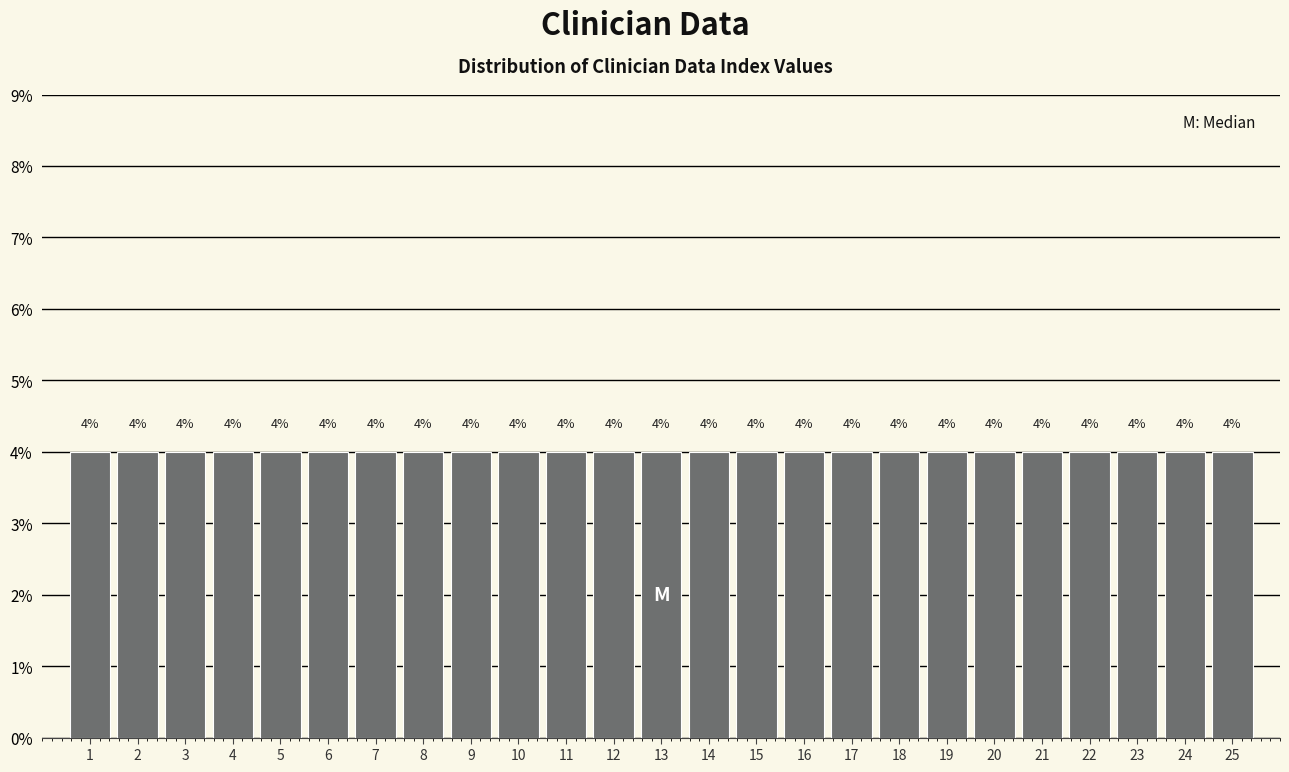

How tall is the bar that spans 8.5 to 9.5 on the x-axis?

4